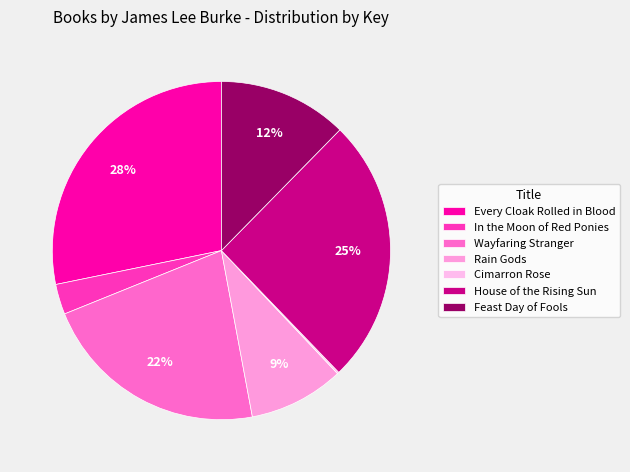

What percentage is the Feast Day of Fools slice, to the nearest percent?

12%